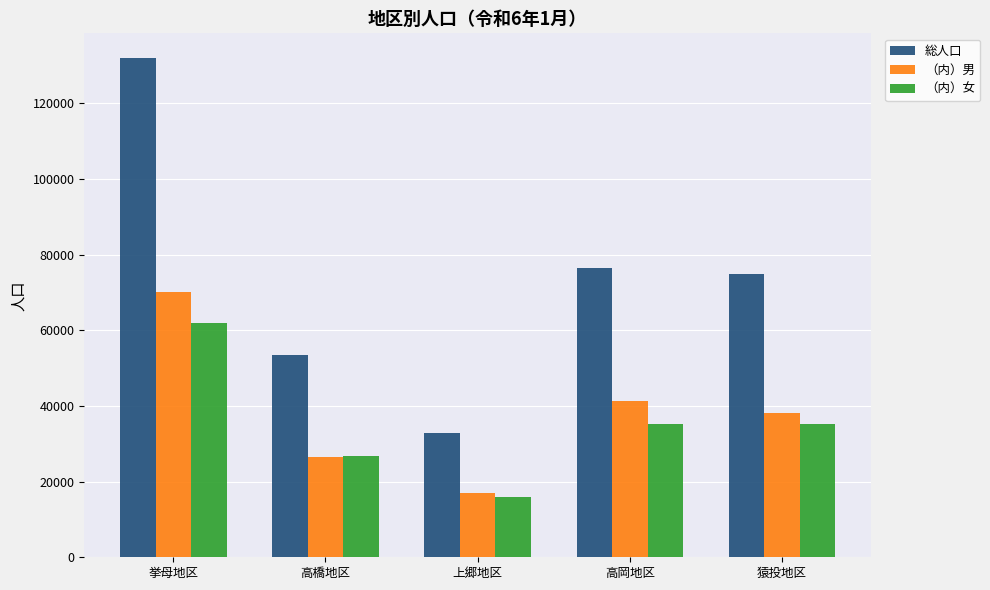

What is the average value of the （内）女 series?

34970